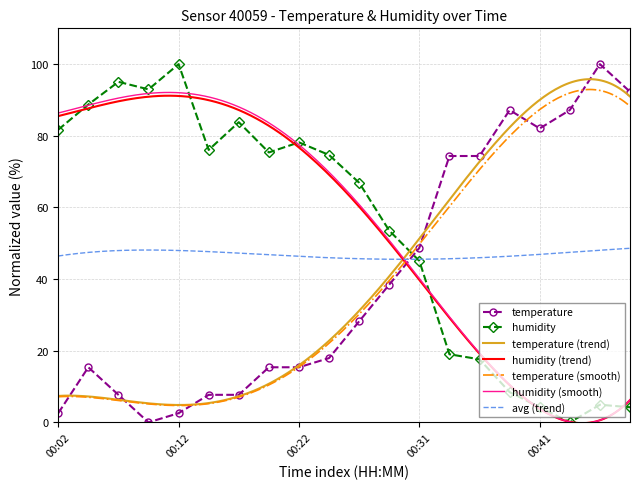

After their last crossing, which series has the higher values: temperature or humidity?

temperature